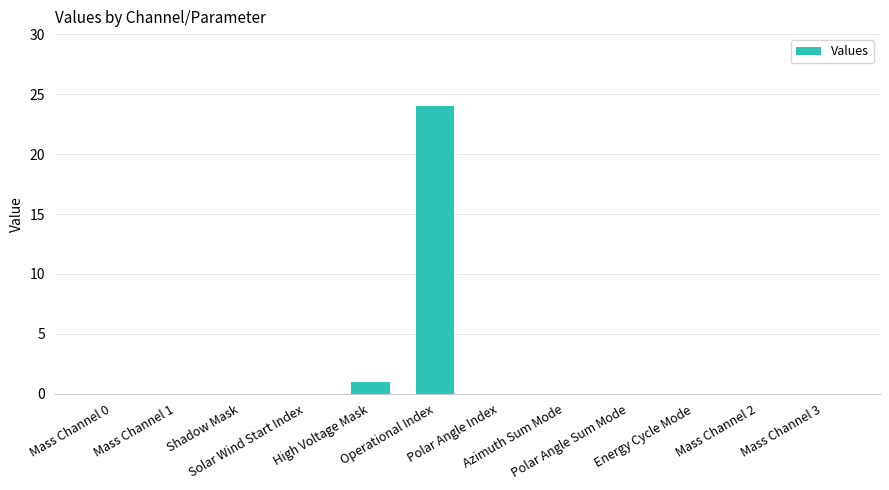

Which category has the highest value across all series?

Operational Index